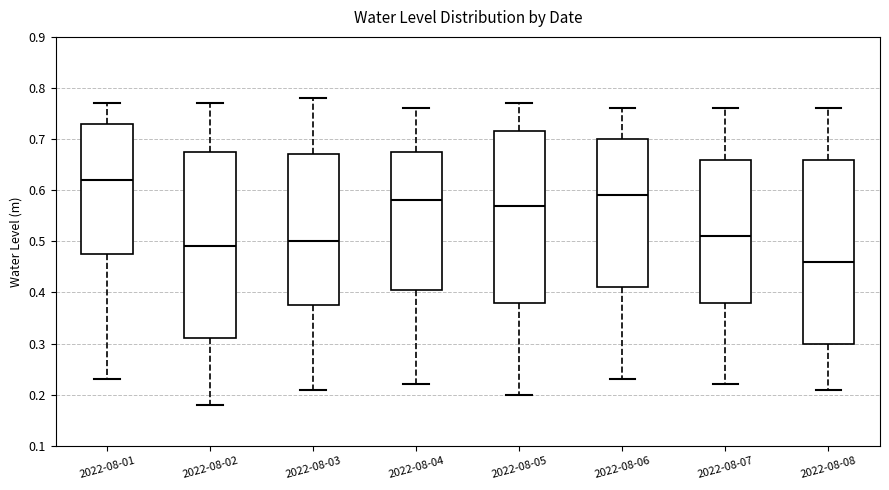

Reading left to right, read every box against the y-axis: the position of its median line, the range the box covers, and the ends of its whiskers. The values are not printed on the chart, so give them approximately, as read against the axis.

2022-08-01: median 0.62, box 0.48 to 0.73, whiskers 0.23 to 0.77
2022-08-02: median 0.49, box 0.31 to 0.68, whiskers 0.18 to 0.77
2022-08-03: median 0.50, box 0.38 to 0.67, whiskers 0.21 to 0.78
2022-08-04: median 0.58, box 0.41 to 0.68, whiskers 0.22 to 0.76
2022-08-05: median 0.57, box 0.38 to 0.72, whiskers 0.20 to 0.77
2022-08-06: median 0.59, box 0.41 to 0.70, whiskers 0.23 to 0.76
2022-08-07: median 0.51, box 0.38 to 0.66, whiskers 0.22 to 0.76
2022-08-08: median 0.46, box 0.30 to 0.66, whiskers 0.21 to 0.76